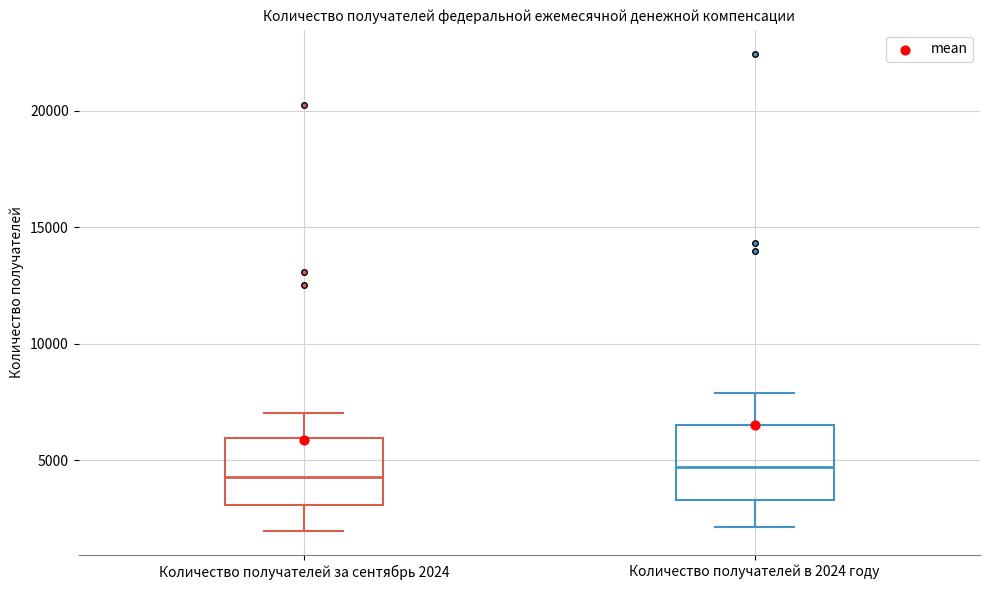

Reading left to right, read every box against the y-axis: the position of its median line, the range the box covers, and the ends of its whiskers. The values are not printed on the chart, so give them approximately, as read against the axis.

Количество получателей за сентябрь 2024: median 4500, box 3000 to 6000, whiskers 2000 to 7000
Количество получателей в 2024 году: median 4500, box 3500 to 6500, whiskers 2000 to 8000